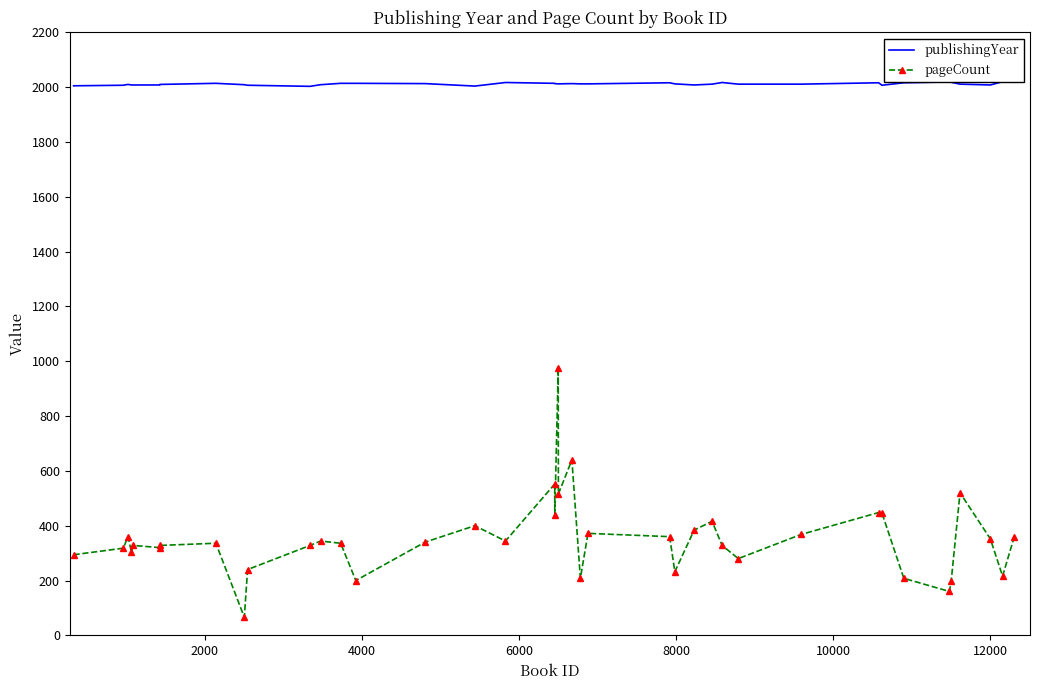

True or false: pageCount and publishingYear cross at least once.

False